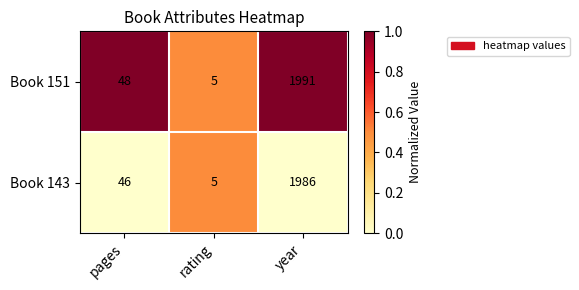

The value of Book 143 at pages is 46. True or false?

True